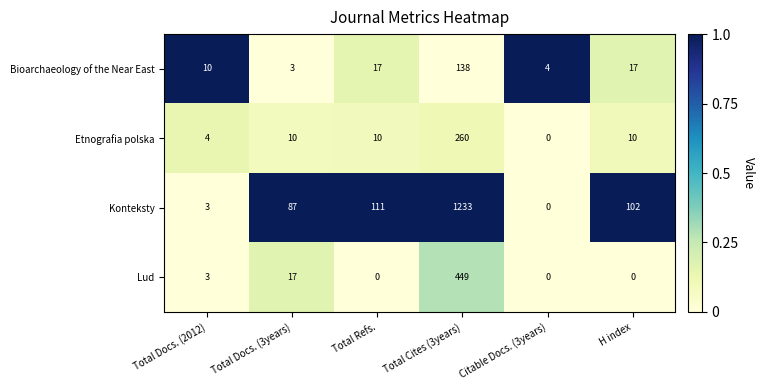

Reading left to right, what are all the values shown in this chart?

Bioarchaeology of the Near East: 10	3	17	138	4	17
Etnografia polska: 4	10	10	260	0	10
Konteksty: 3	87	111	1233	0	102
Lud: 3	17	0	449	0	0